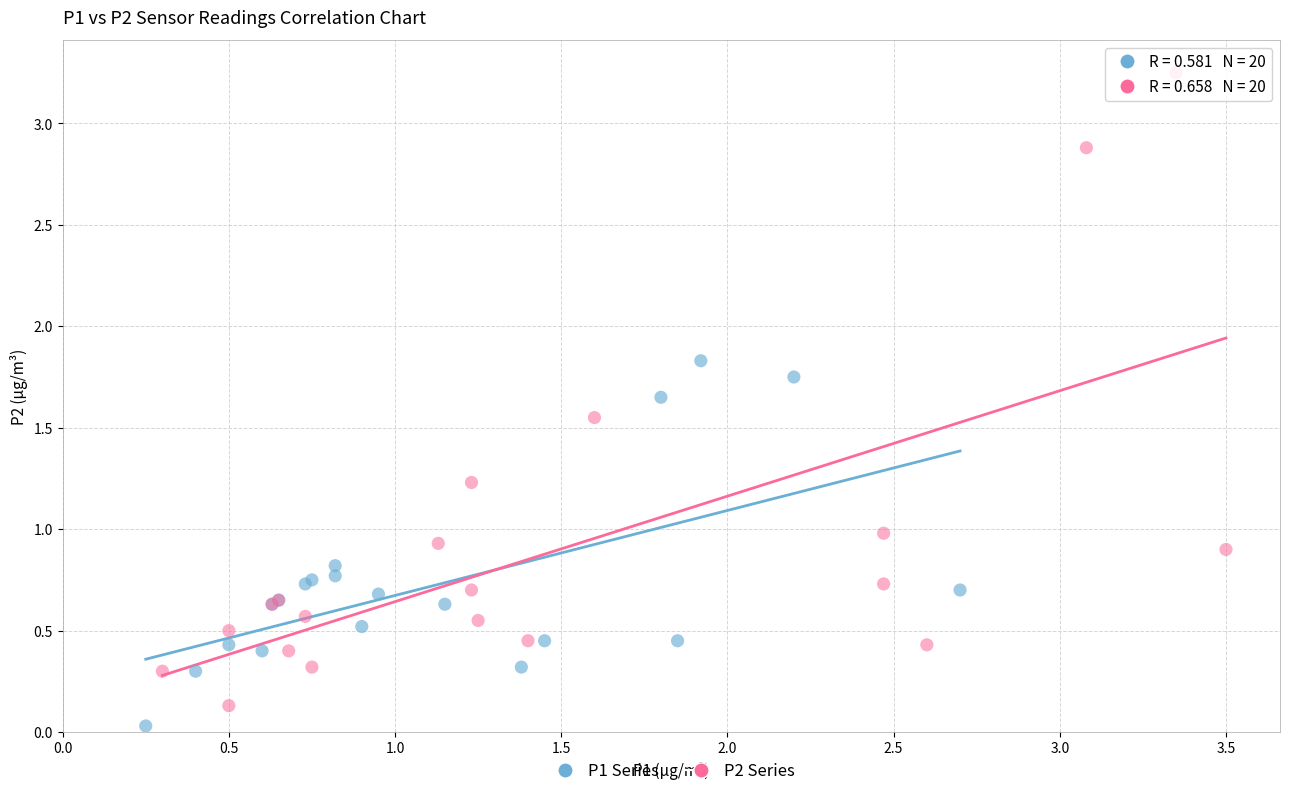

Which series reaches the minimum Y coordinate?

P1 Series